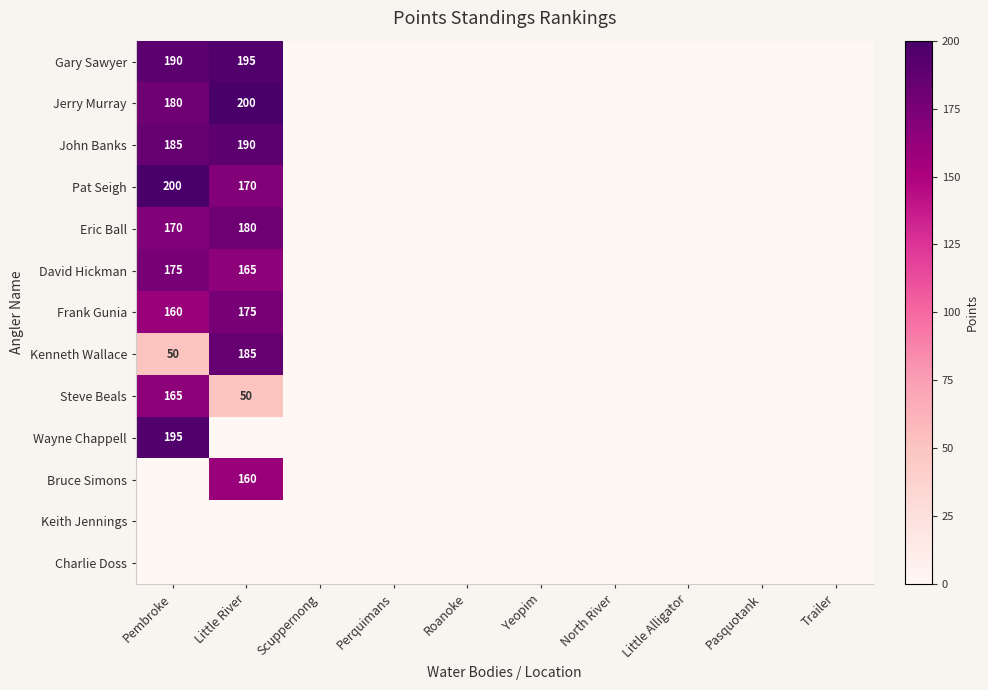

How many data points in Jerry Murray are above 0?

2